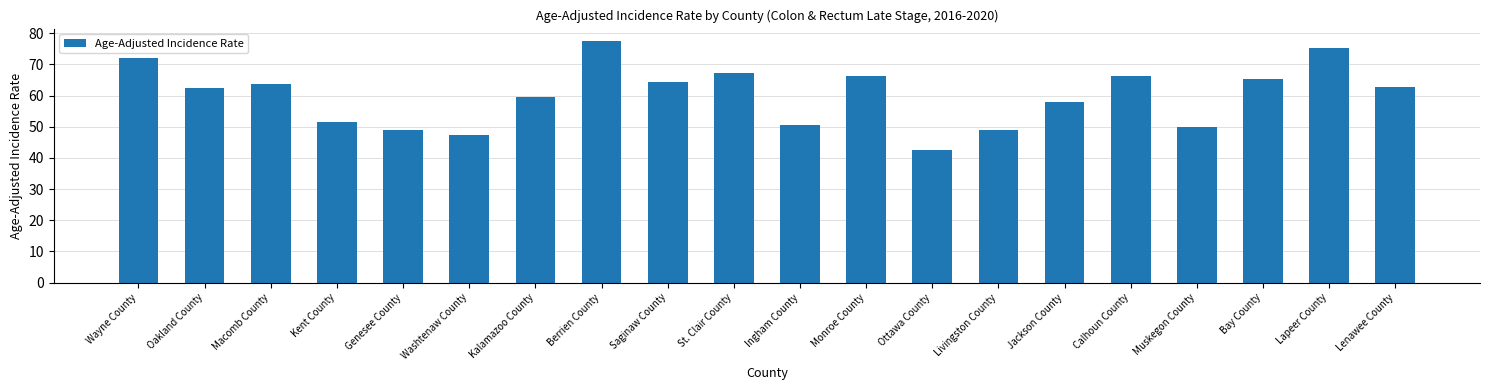

Is it true that the value at Calhoun County is 101.2?

False